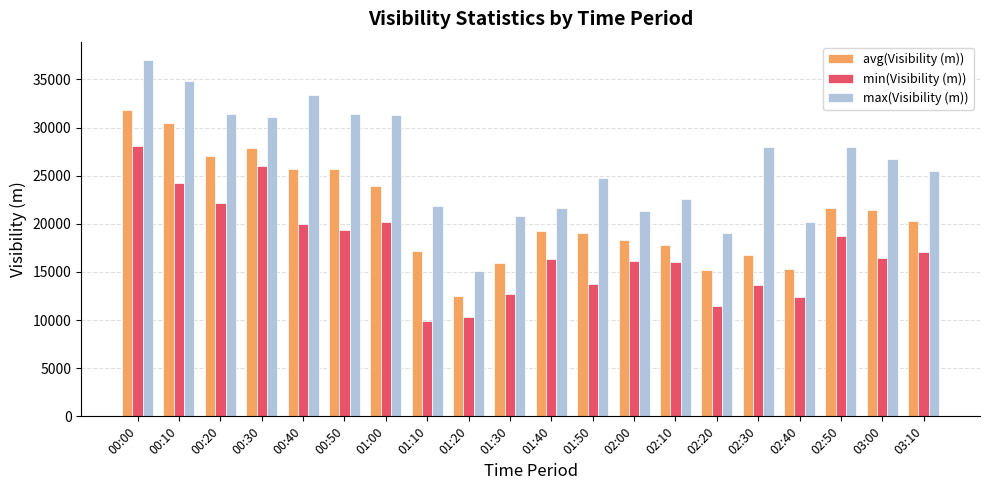

What is the approximate value of max(Visibility (m)) at 02:20, to the nearest 50?

19050